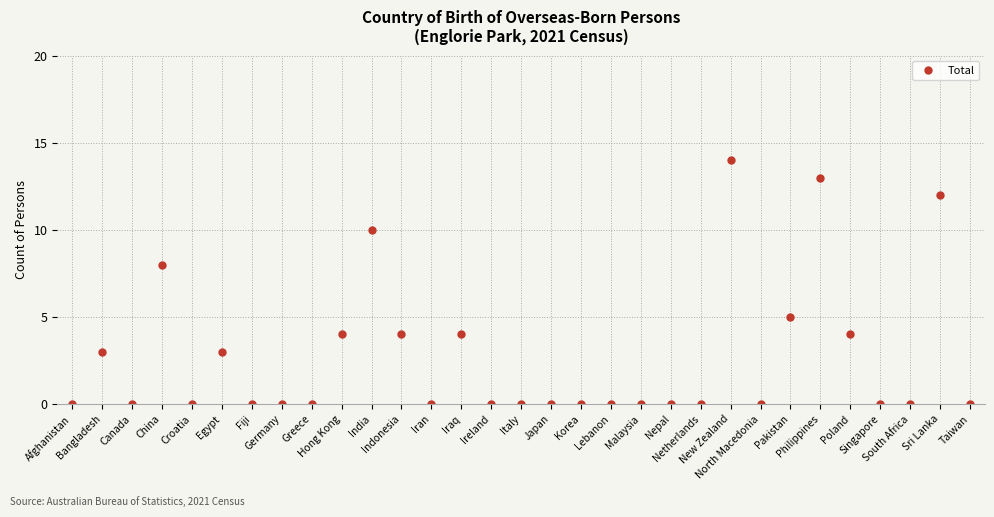

Where is the first local minimum?

Canada